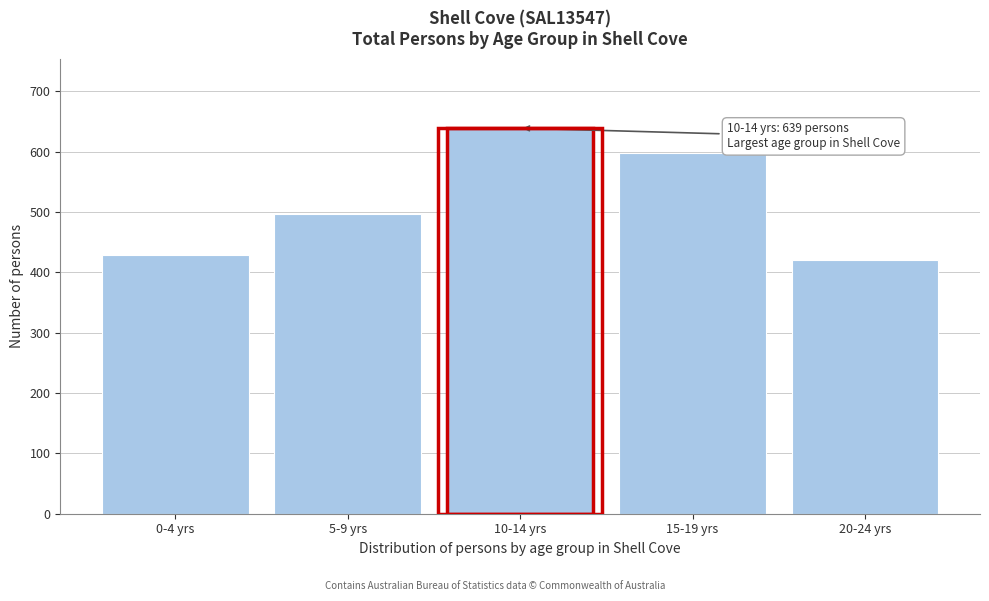

Reading left to right, list all the values displayed in this chart.

0-4 yrs=428	5-9 yrs=497	10-14 yrs=639	15-19 yrs=597	20-24 yrs=421